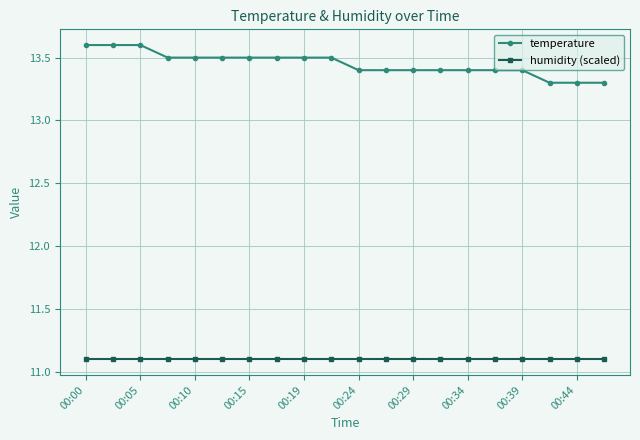

True or false: temperature and humidity (scaled) intersect in this chart.

False